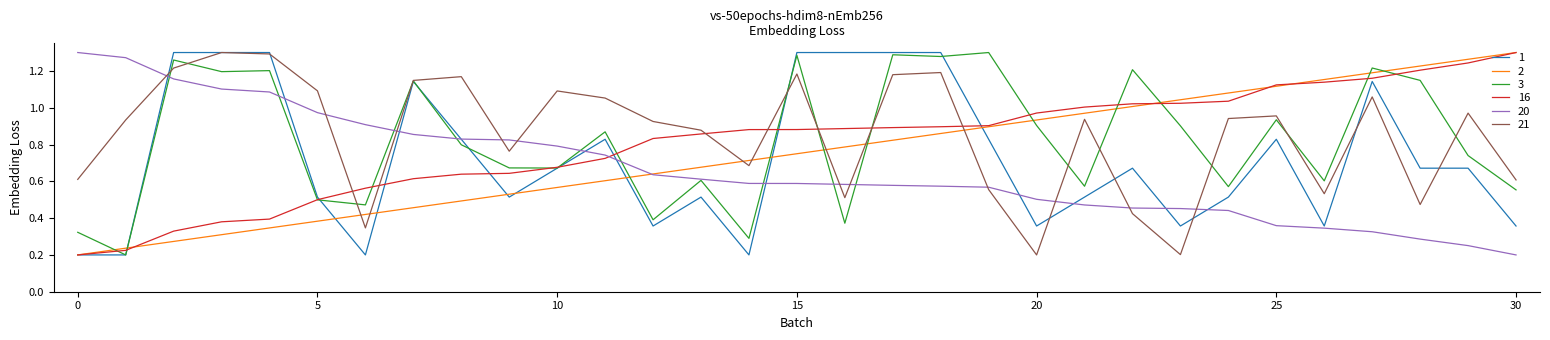

True or false: 16 and 21 cross at least once.

True